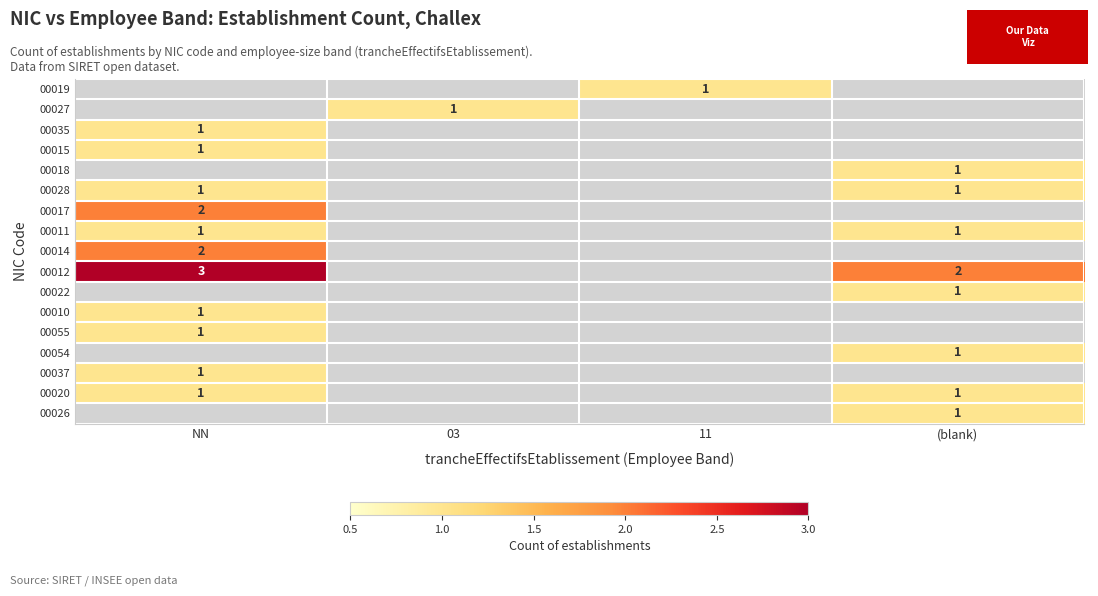

What is the smallest value displayed?

1.0